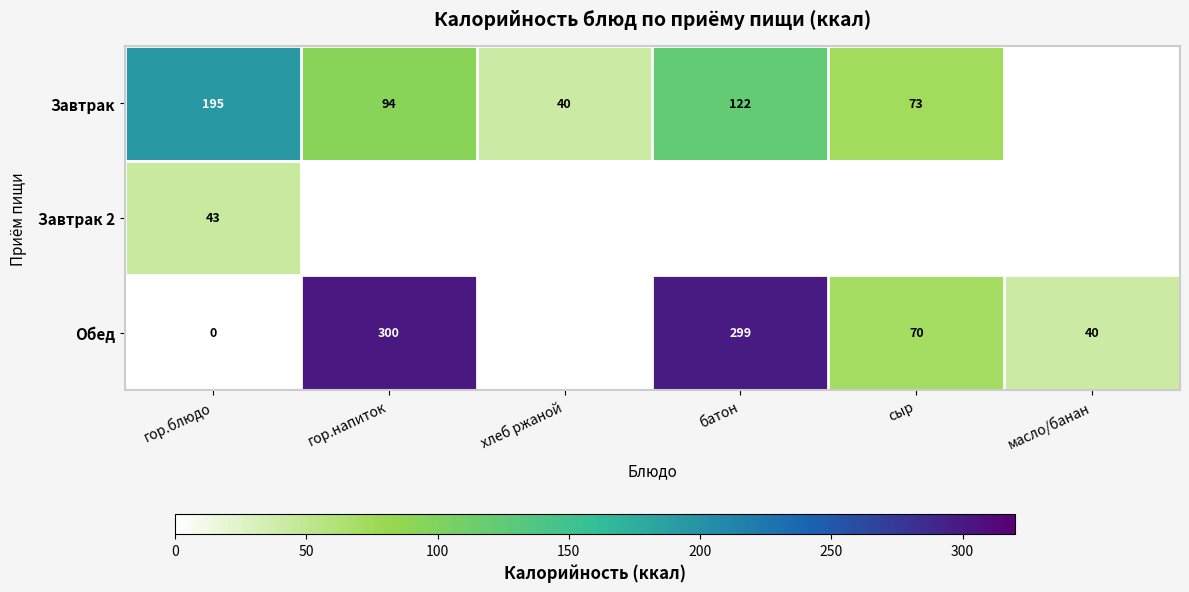

What is the sum of the Обед values at масло/банан and гор.напиток?

340